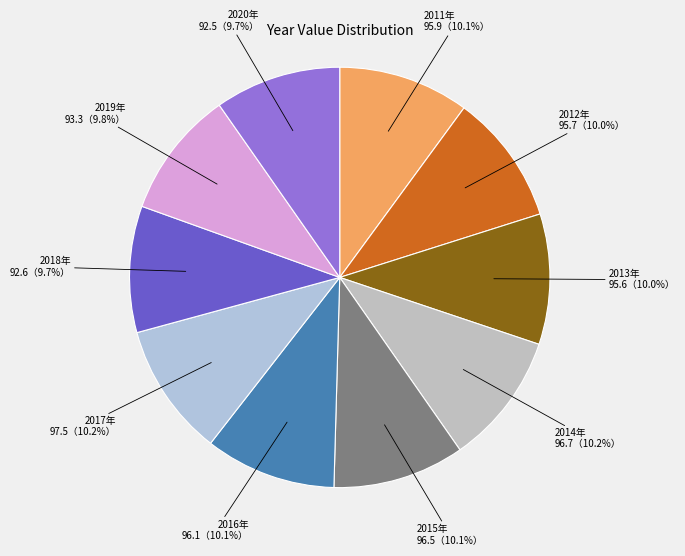

How many slices are in this pie chart?

10